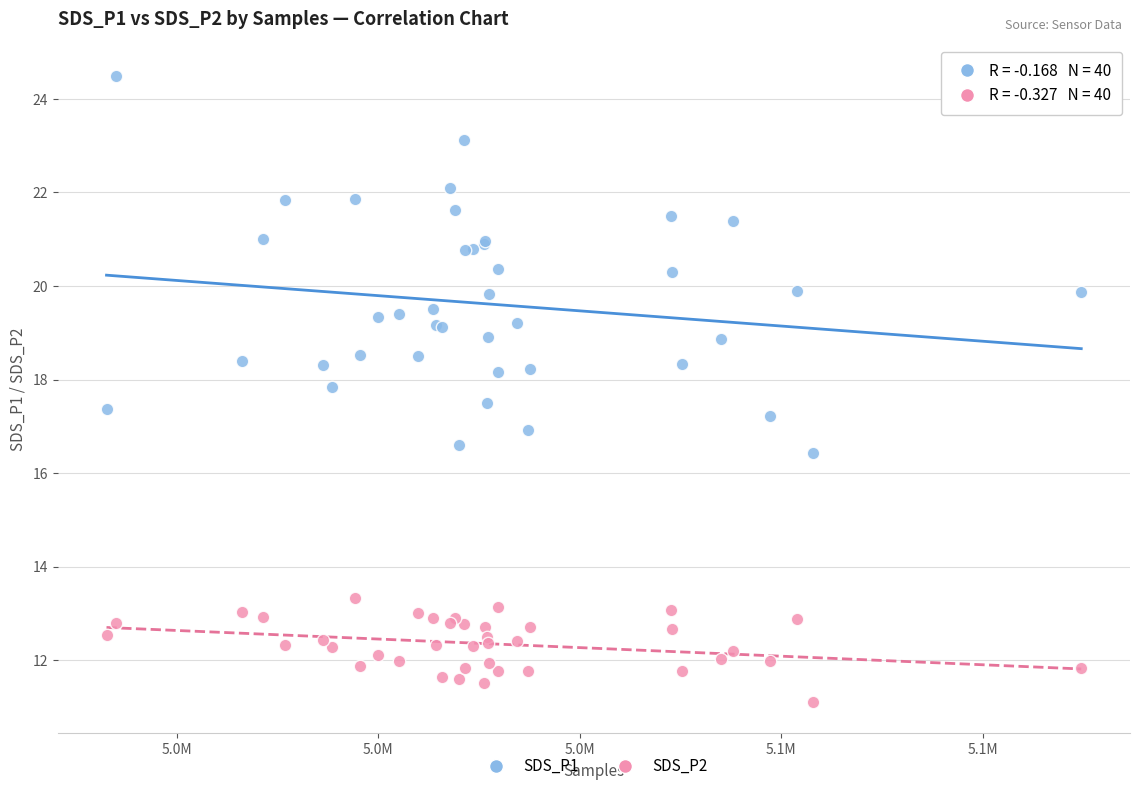

Which series contains the highest Y value?

SDS_P1